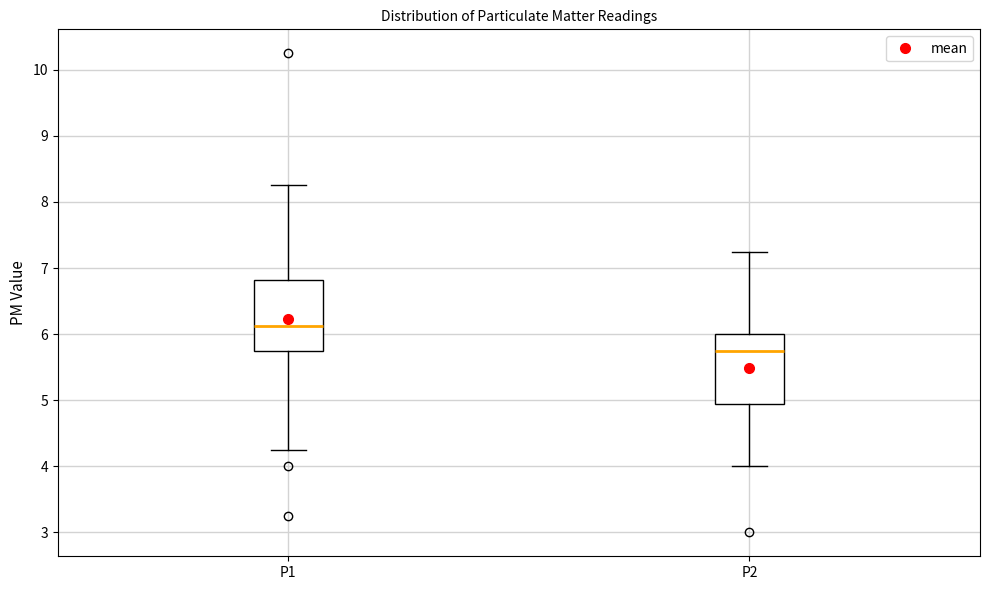

Which box has the lowest median line?

P2